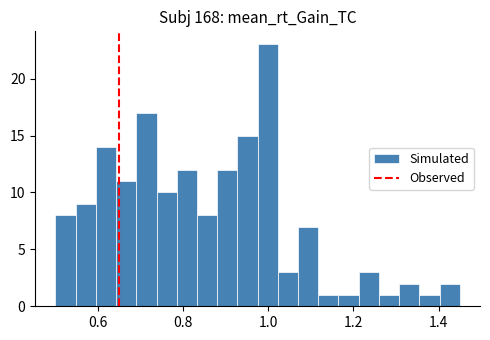

Read against the x-axis, roughly where is the centre of the tallest bar?

1.00